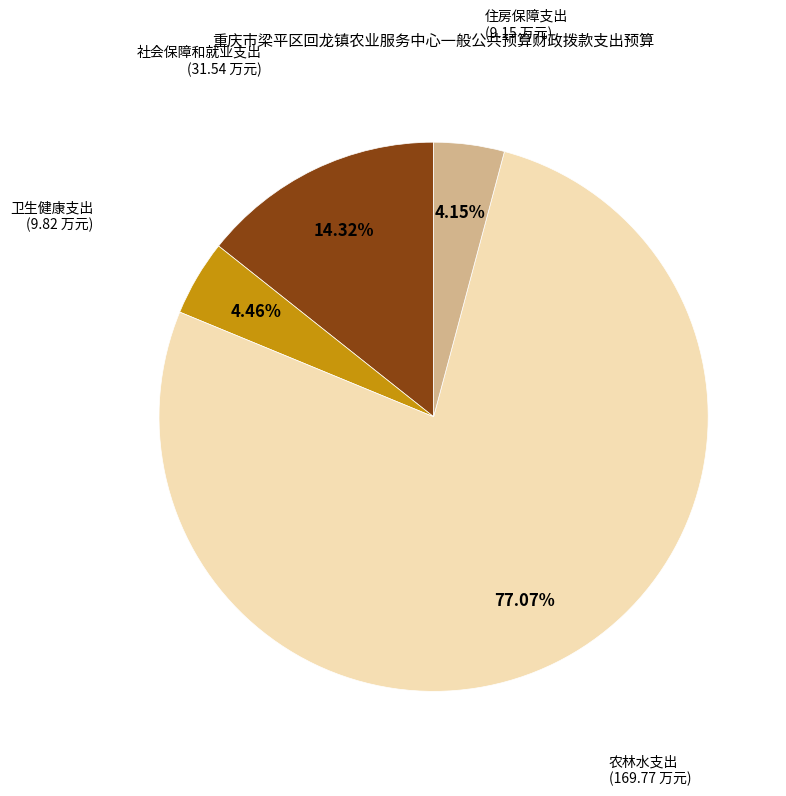

Is there a majority slice in this chart?

Yes